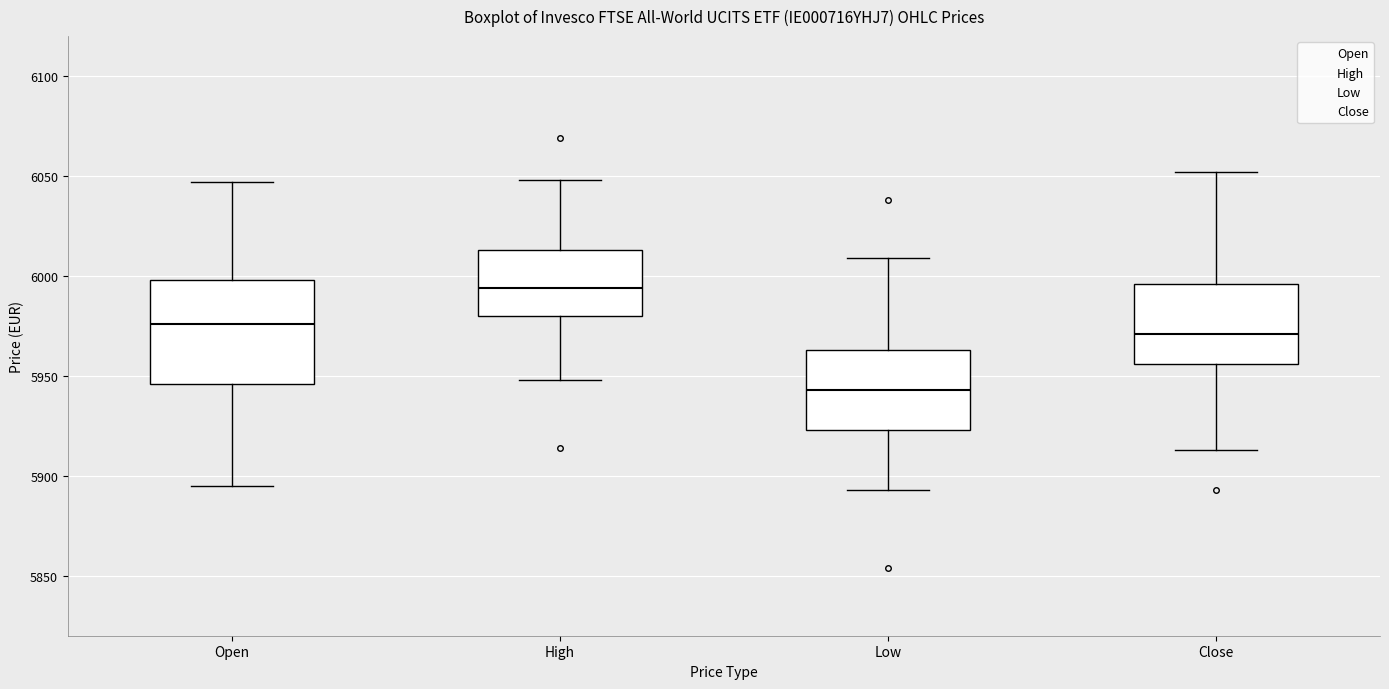

Reading left to right, read every box against the y-axis: the position of its median line, the range the box covers, and the ends of its whiskers. The values are not printed on the chart, so give them approximately, as read against the axis.

Open: median 5975, box 5945 to 6000, whiskers 5895 to 6045
High: median 5995, box 5980 to 6015, whiskers 5950 to 6050
Low: median 5945, box 5925 to 5965, whiskers 5895 to 6010
Close: median 5970, box 5955 to 5995, whiskers 5915 to 6050